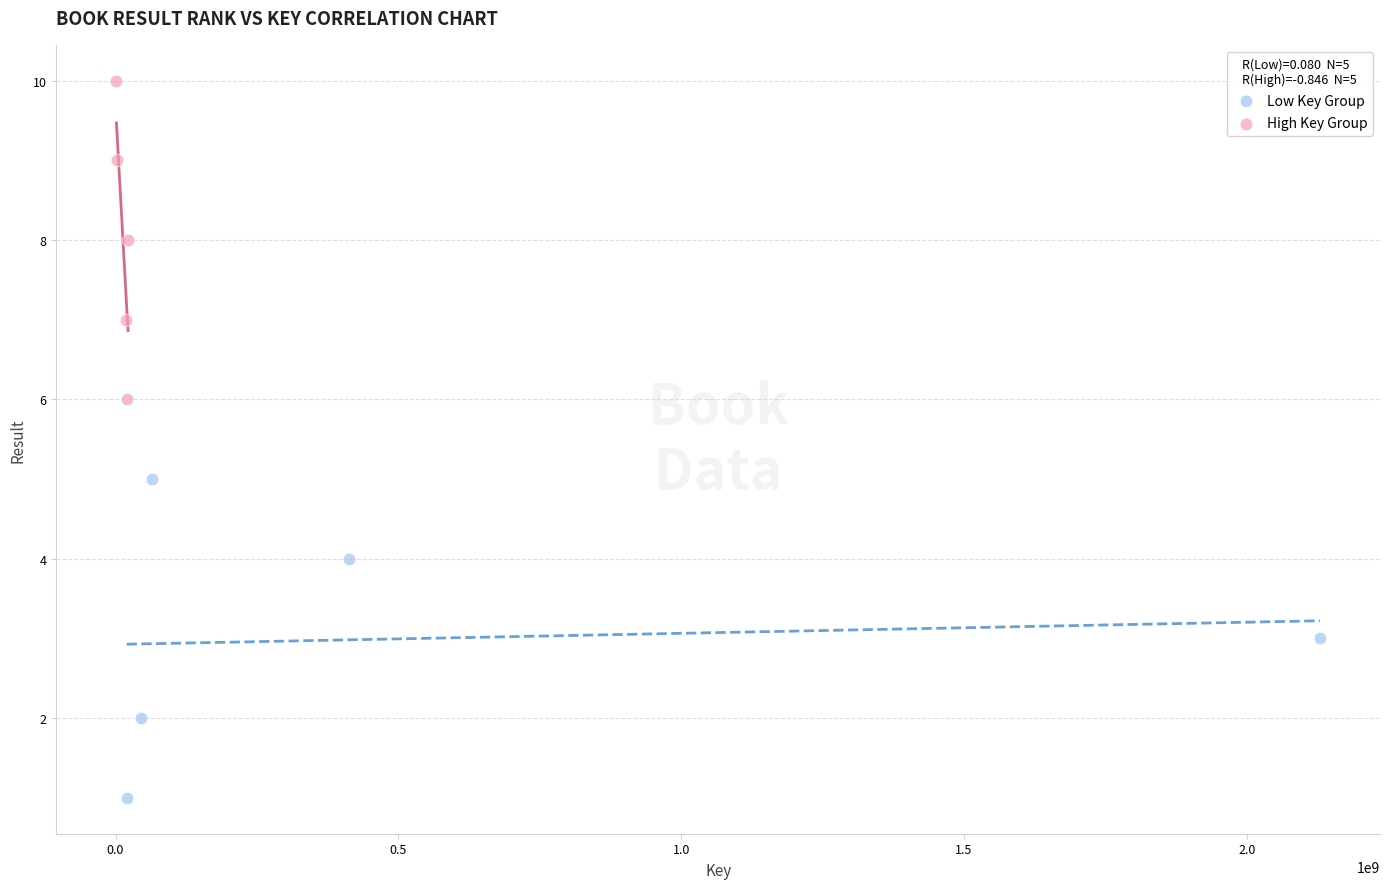

Which series contains the lowest Y value?

Low Key Group